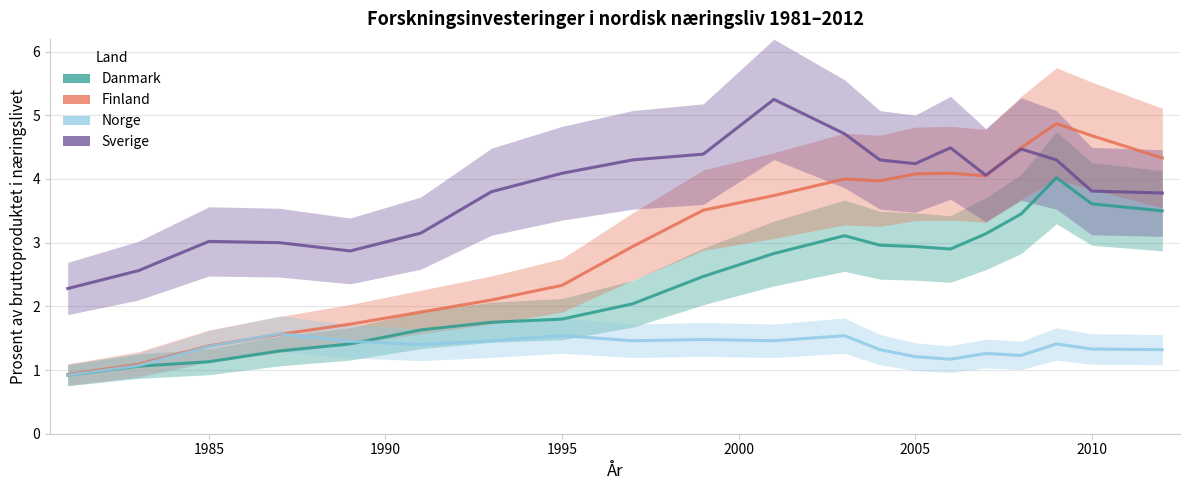

Rank the series by their maximum value, from highest to lowest.

Sverige, Finland, Danmark, Norge